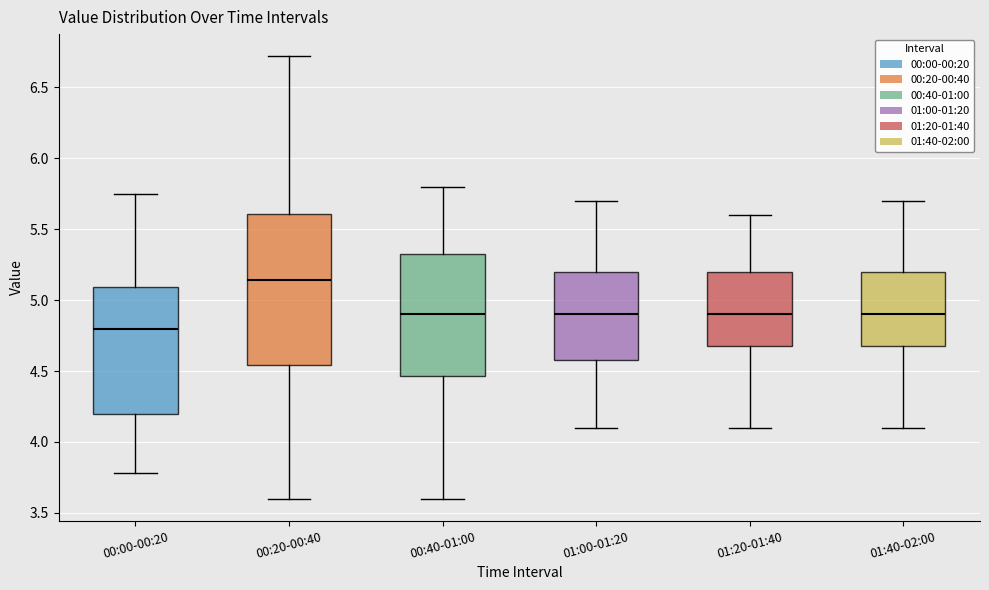

Where does the upper whisker of the box for 01:40-02:00 end on the y-axis? The values are not printed on the chart, so give them approximately, as read against the axis.

5.70